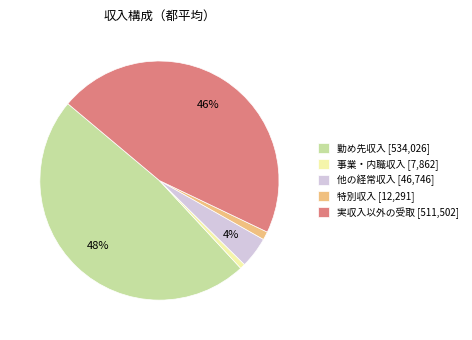

How many slices are in this pie chart?

5